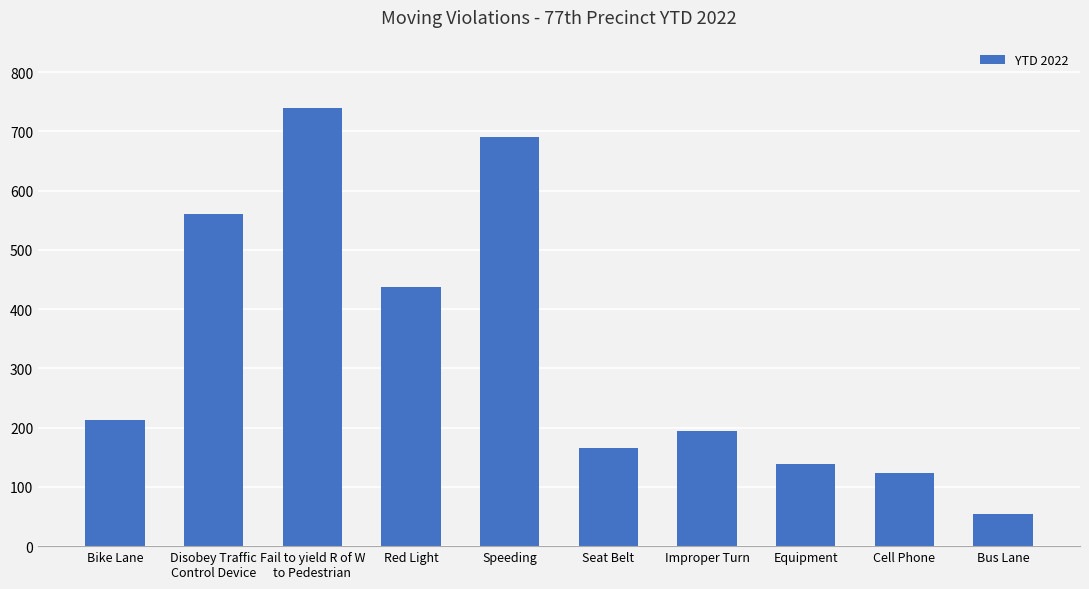

What is the smallest value displayed?

55